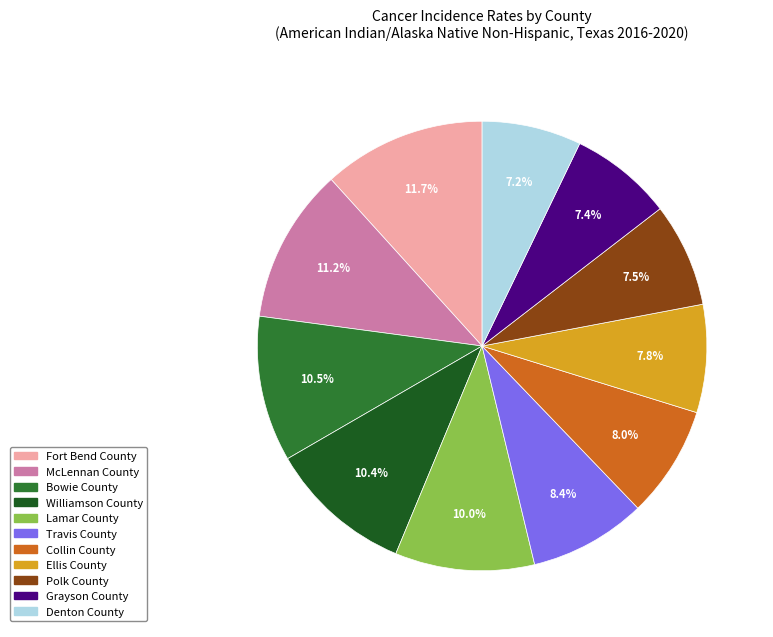

Does Fort Bend County account for over 50% of the chart?

No